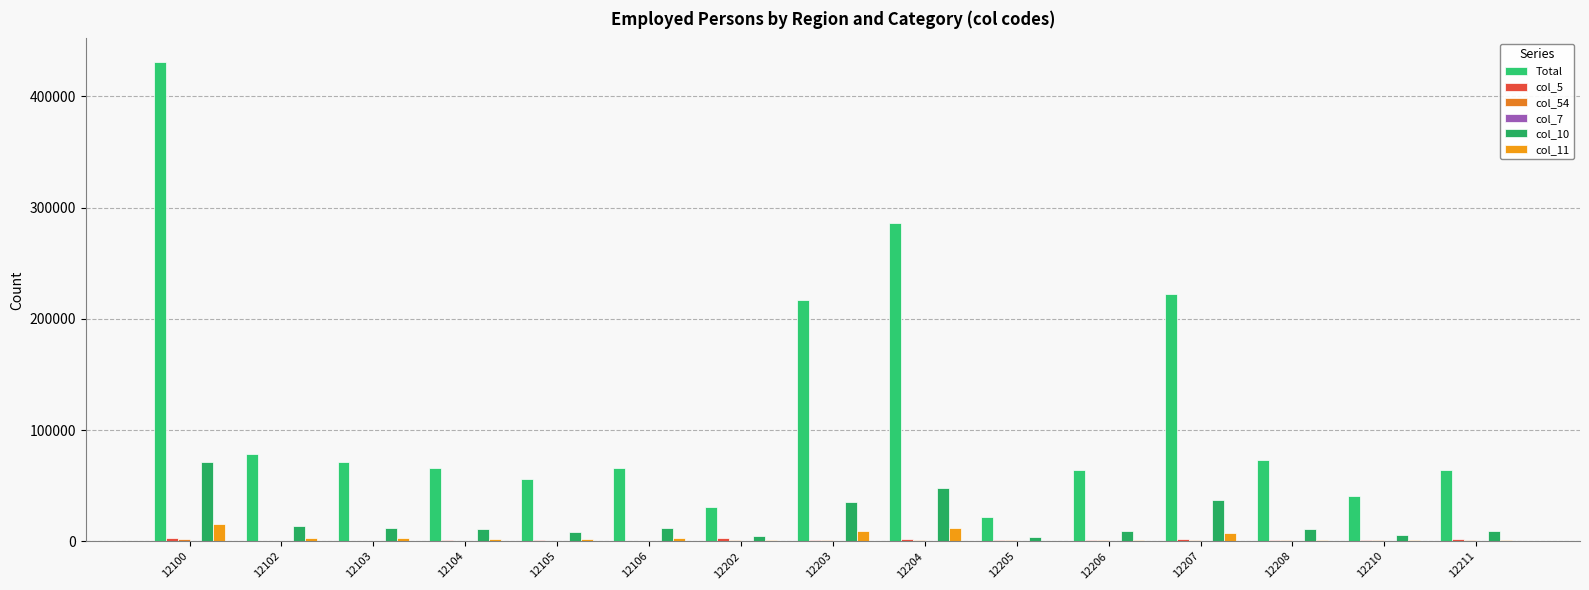

Which series has the largest range (max minus min)?

Total